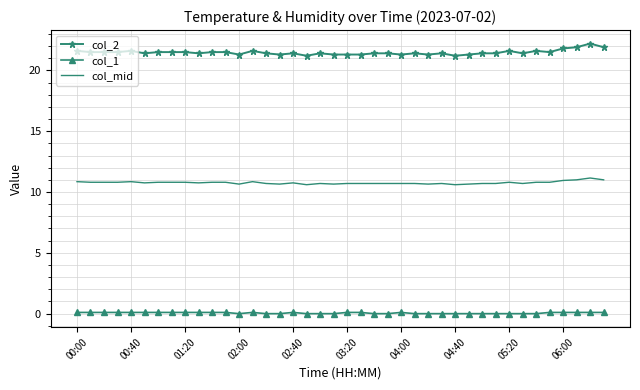

Which series has the widest spread of values?

col_2